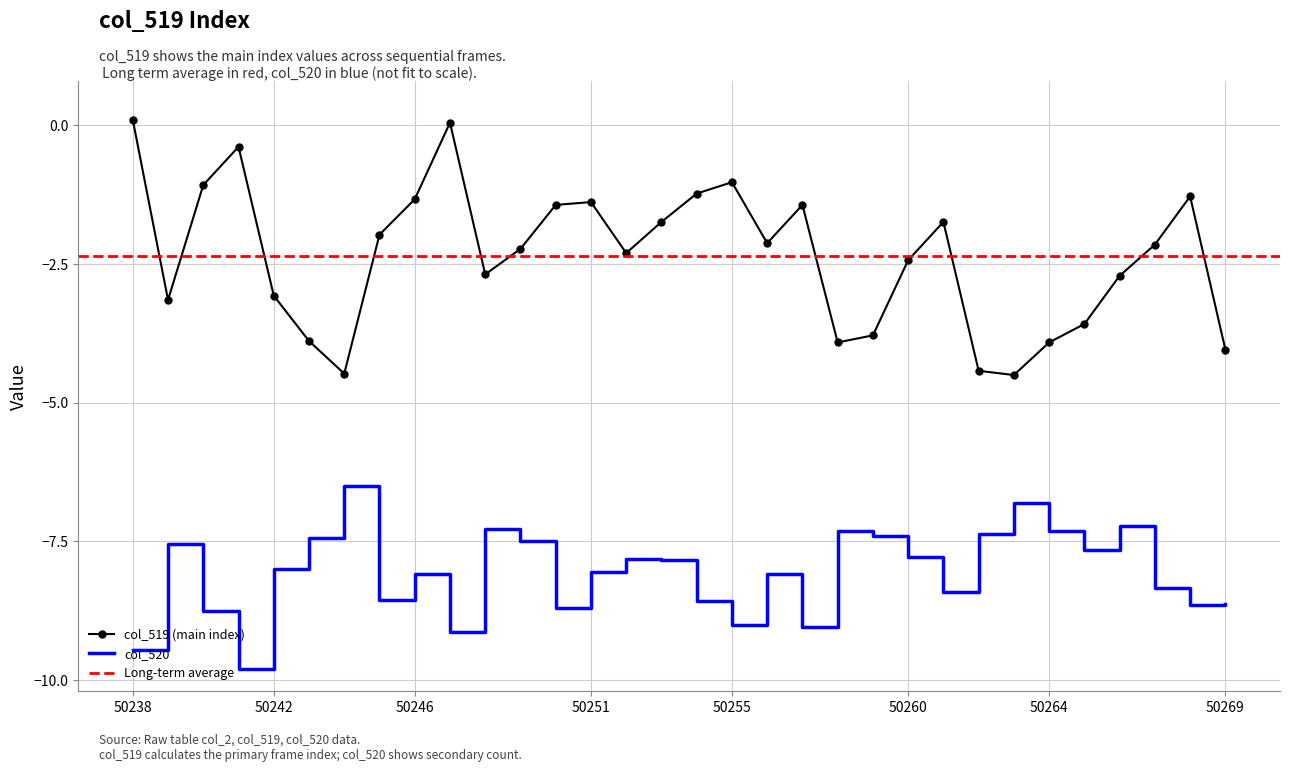

True or false: col_519 (main index) and col_520 cross at least once.

False